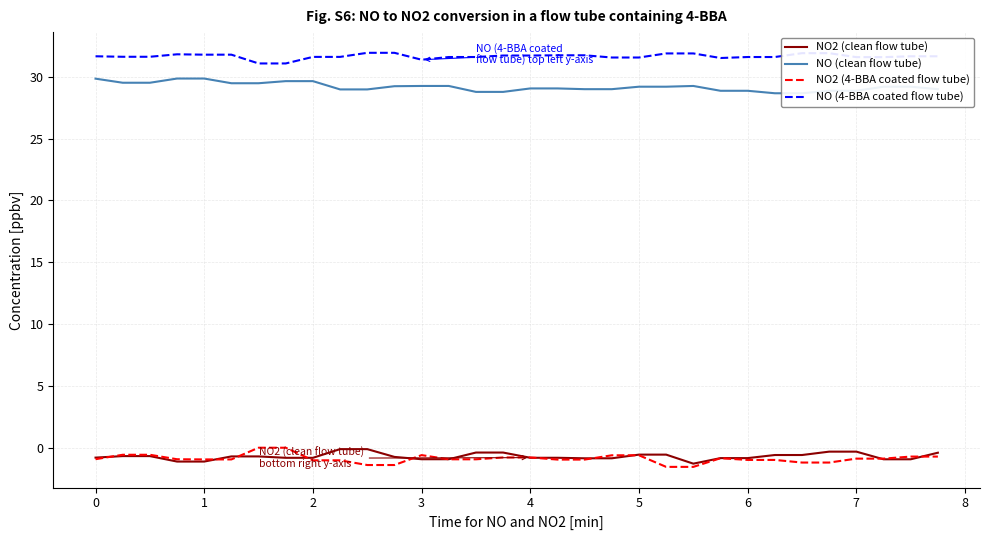

Which series has the largest range (max minus min)?

NO2 (4-BBA coated flow tube)